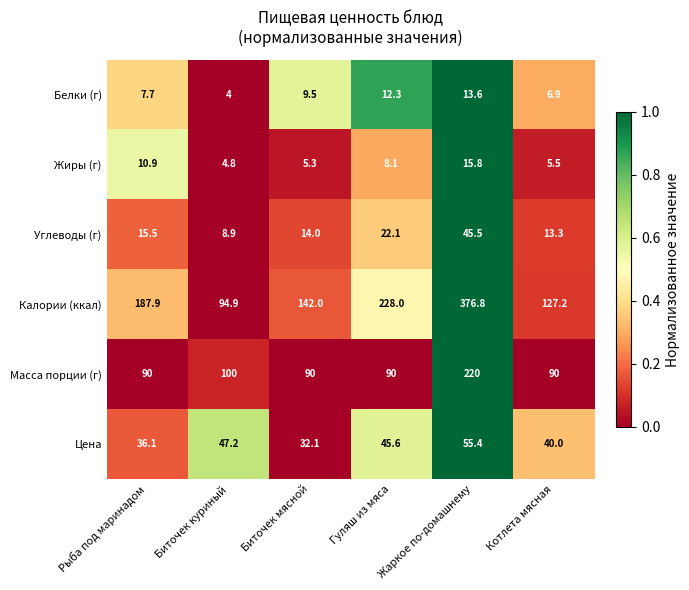

What is the difference between the second highest and second lowest values in the Цена series?

11.1